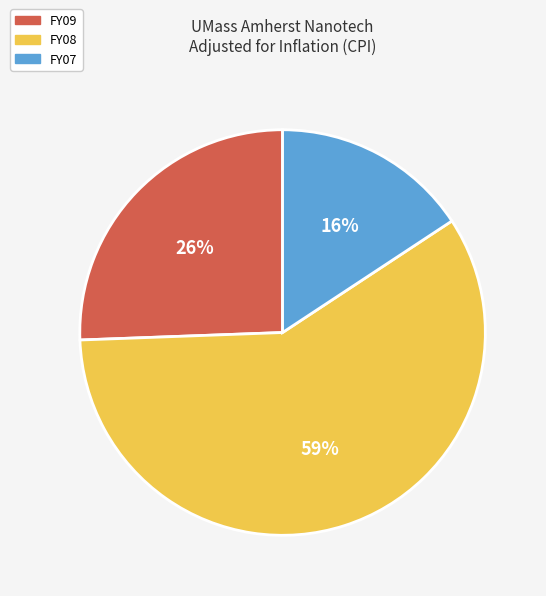

True or false: FY08 accounts for 59% of the total.

True